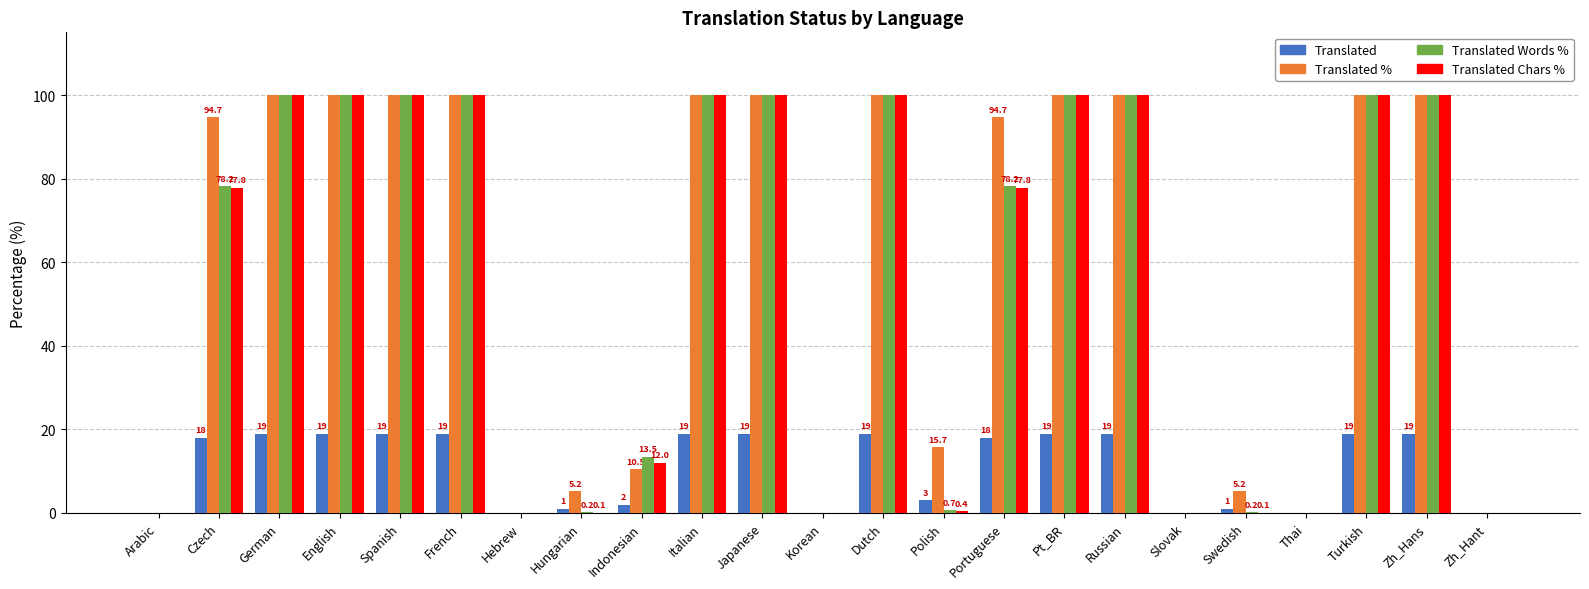

Count the number of data series in this chart.

4